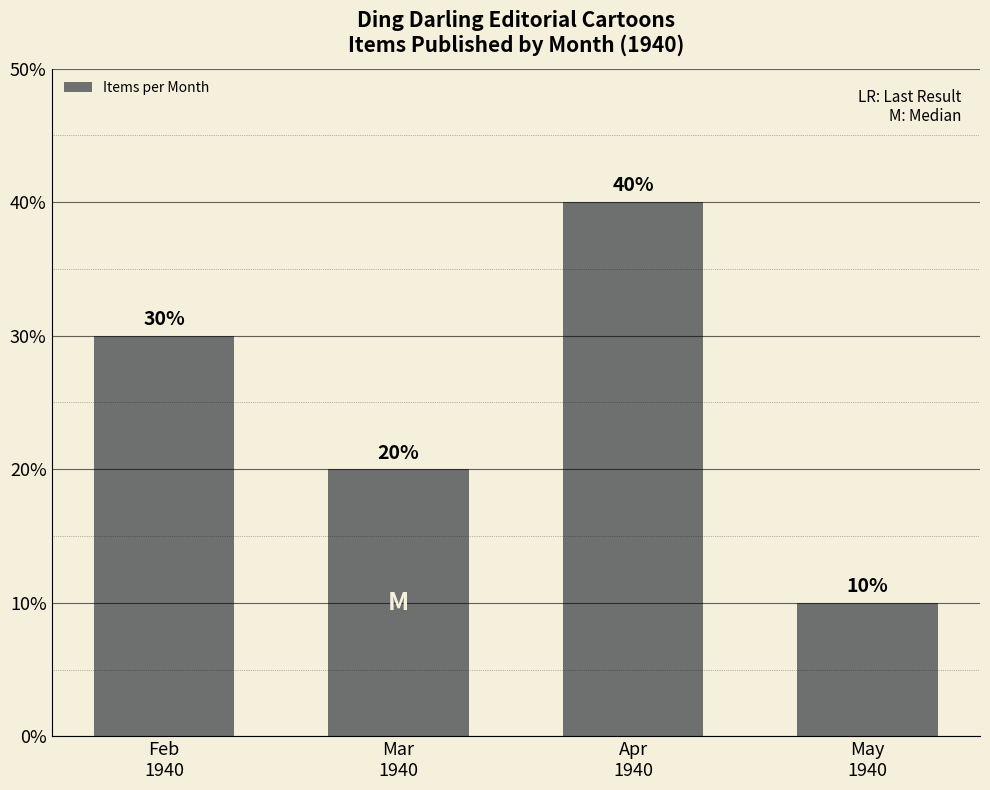

What is the maximum value shown in the chart?

40